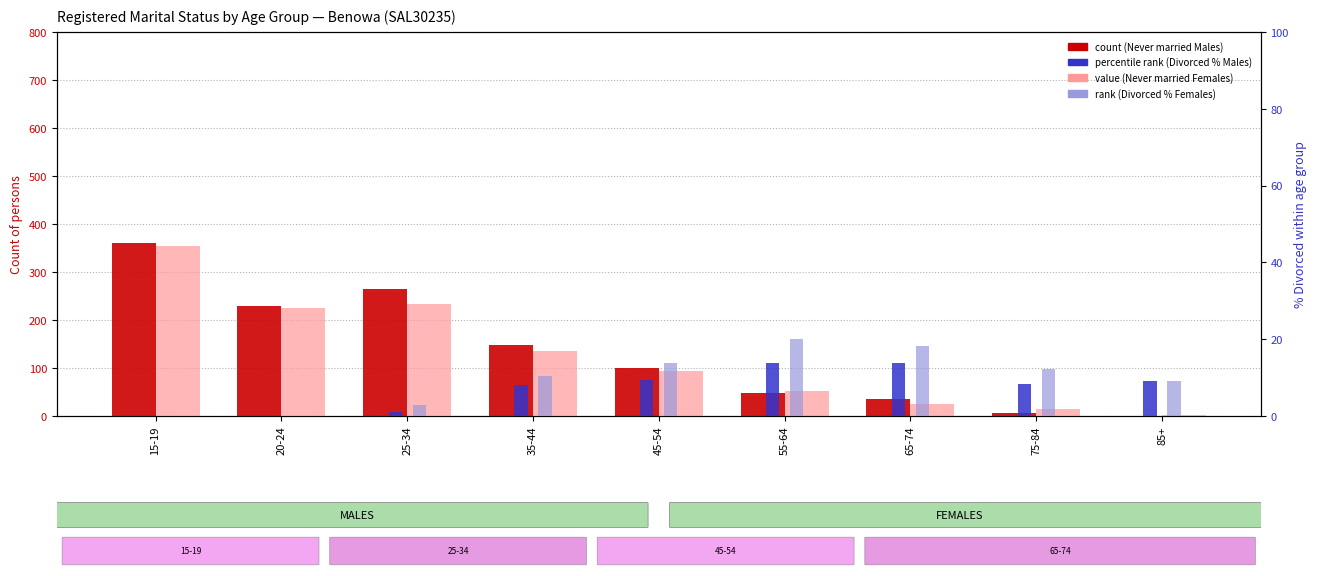

Which series has the largest total across all categories?

Never married (Males)